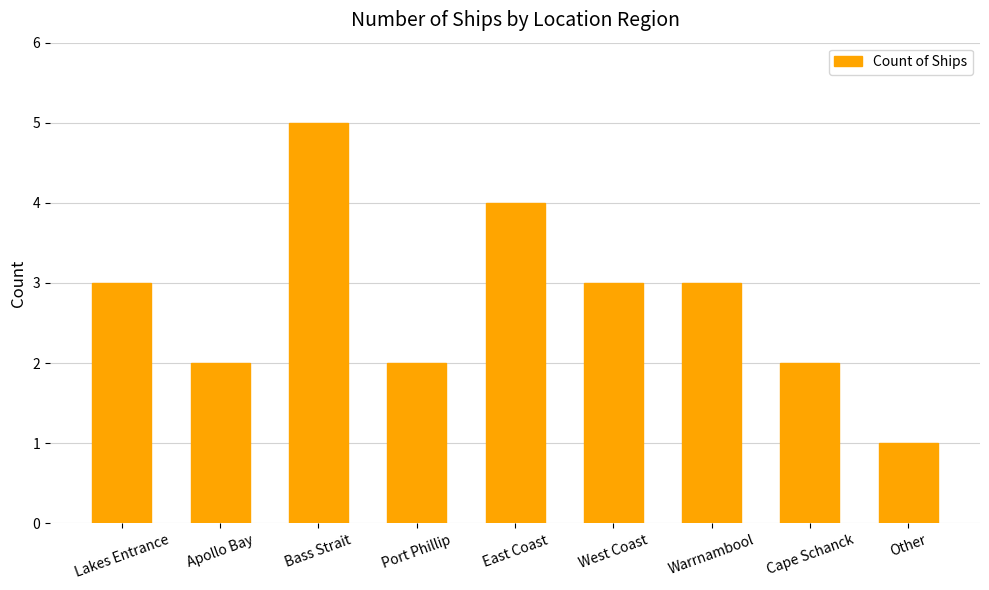

What is the approximate value at Lakes Entrance?

3